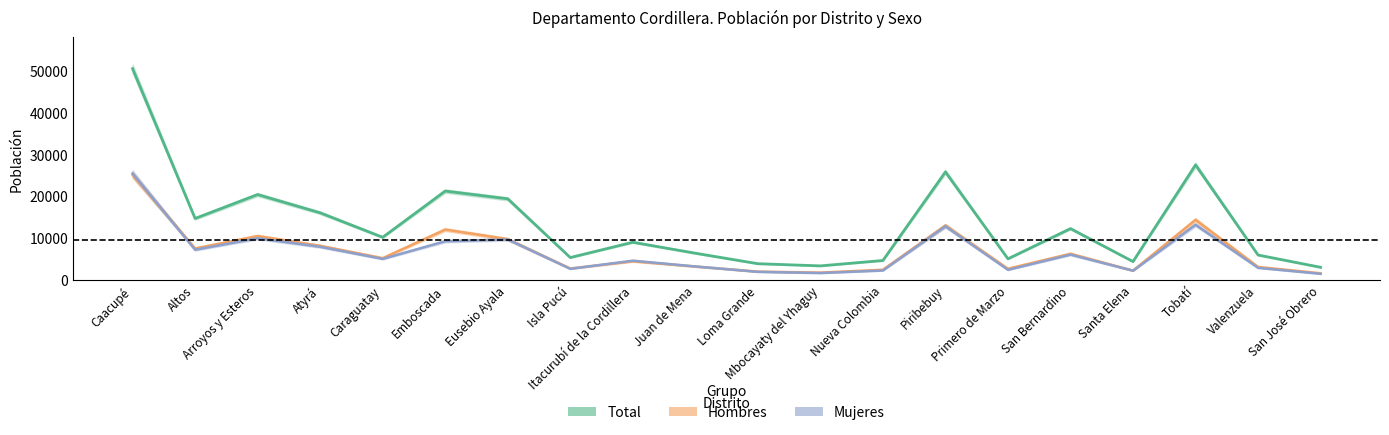

Which series has the widest spread of values?

Total